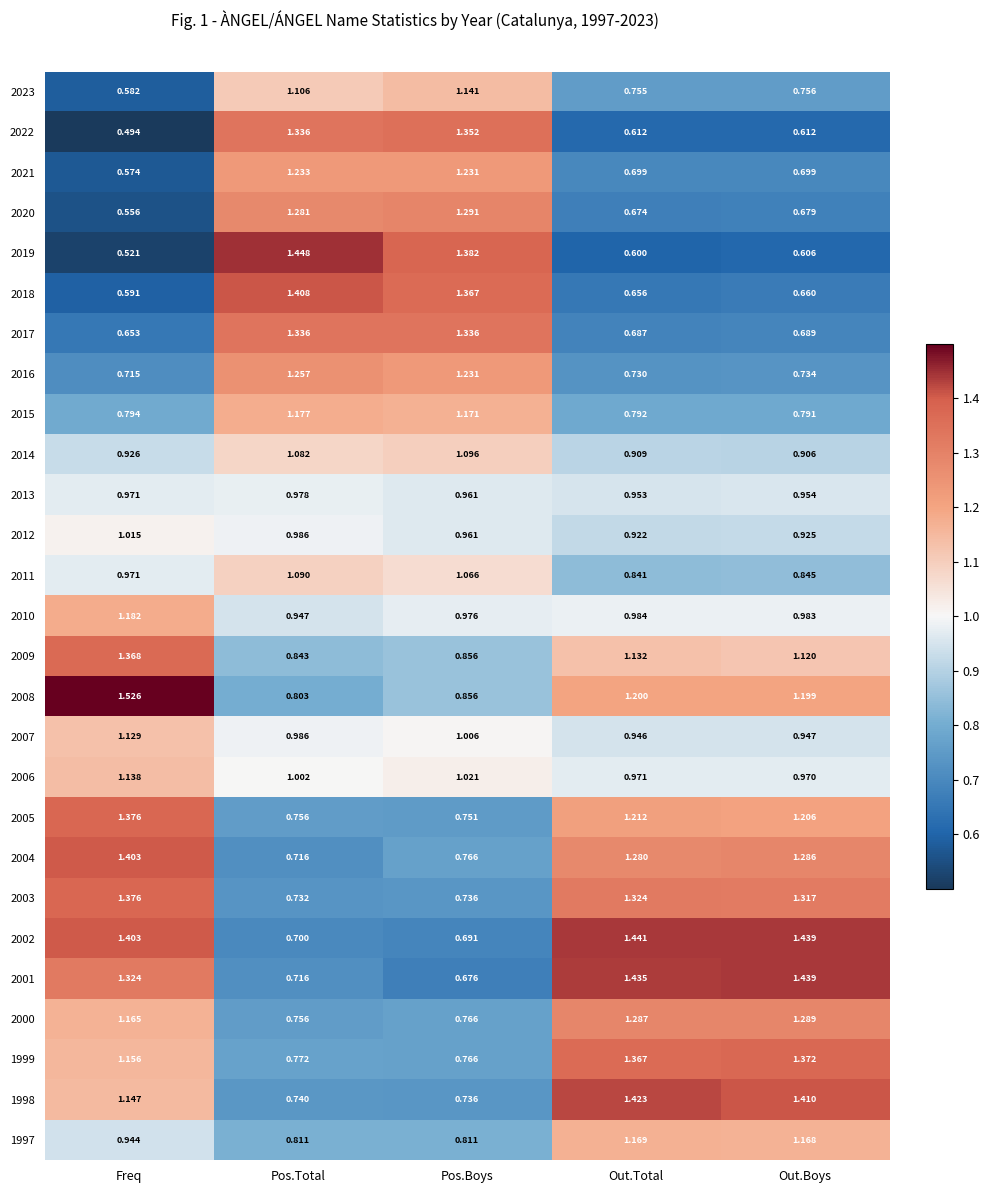

At how many categories does at least one series exceed 0?

5